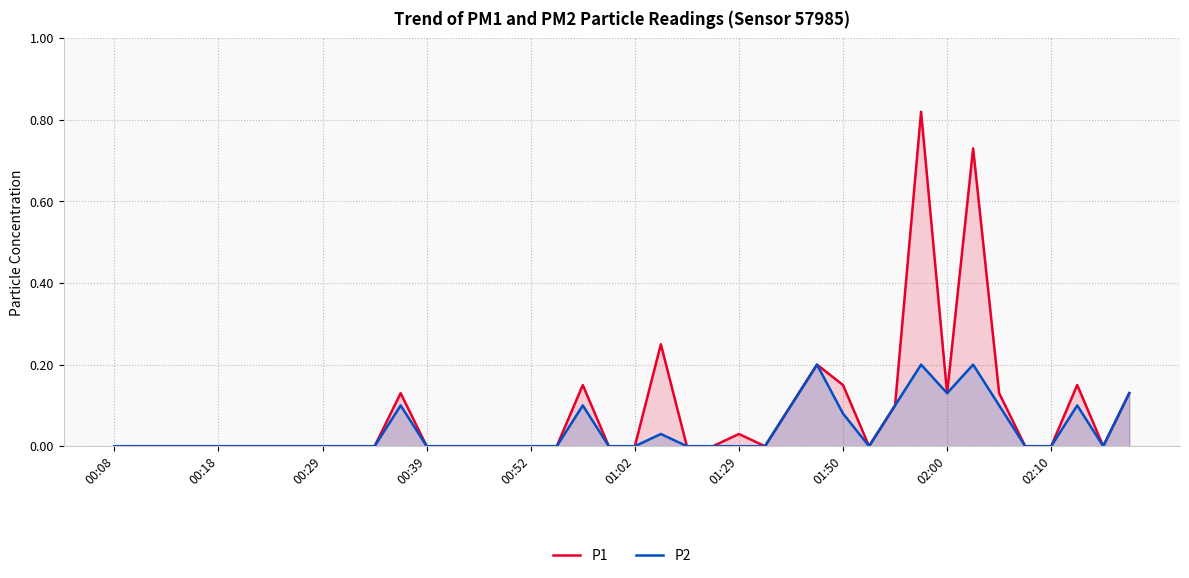

Is it true that P1 equals -0.4 at 01:50?

False